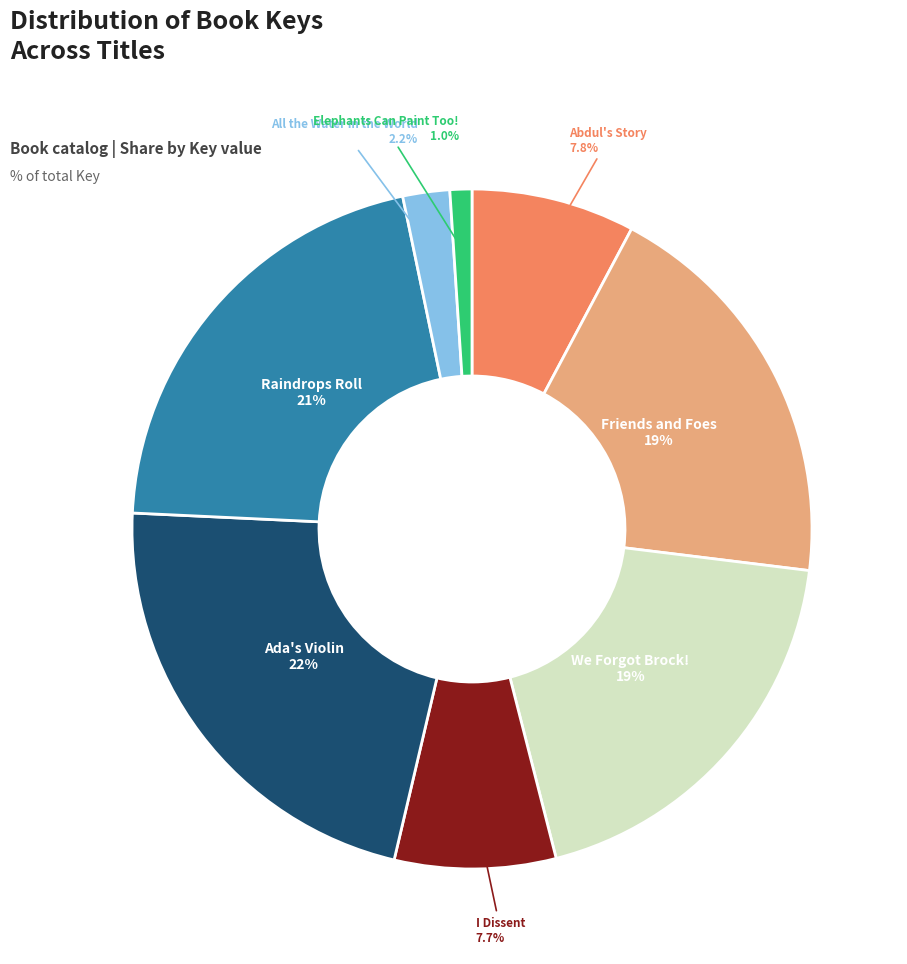

Does any single category account for the majority?

No